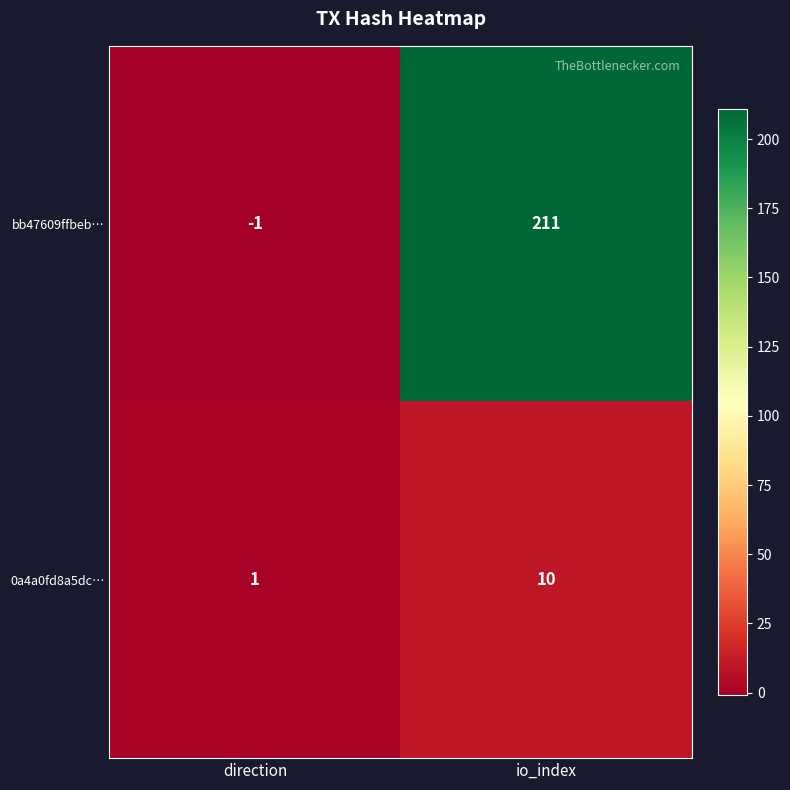

Where is bb47609ffbeb… nearest to the value 105?

direction